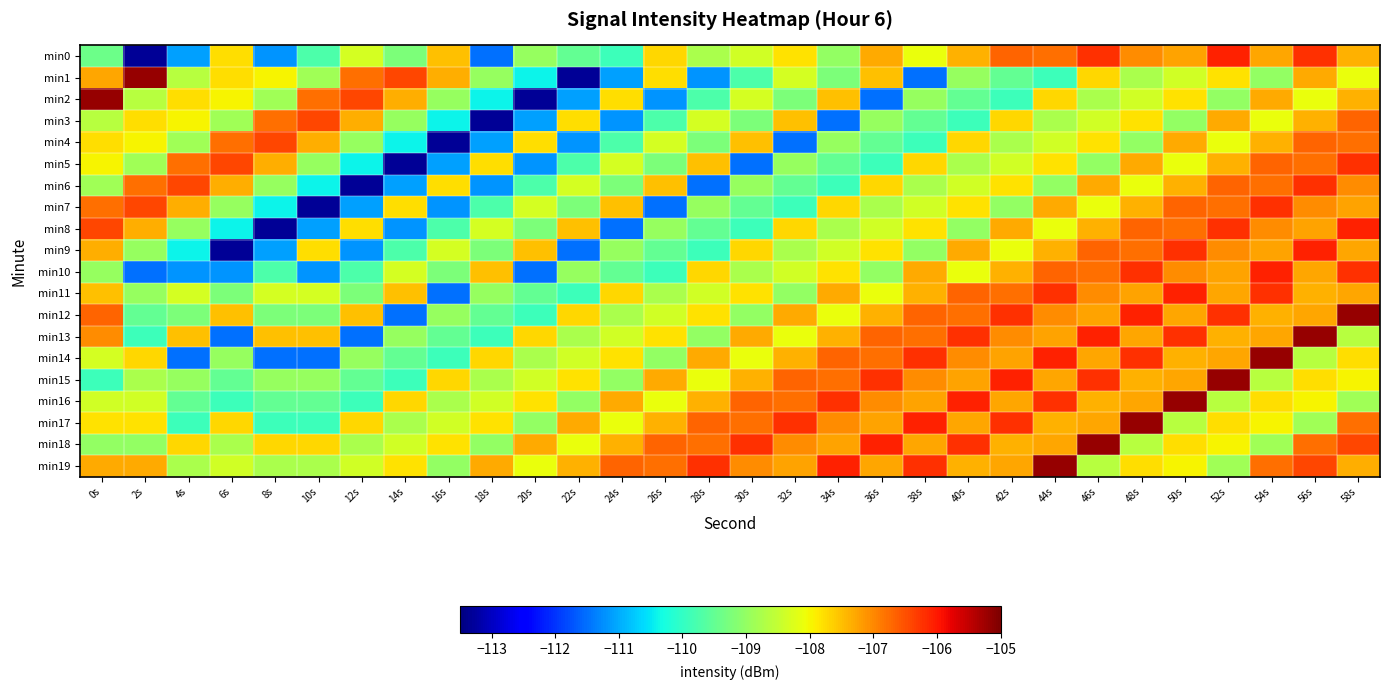

Rank the series at 58s from highest to lowest value.

min12, min8, min5, min10, min18, min3, min4, min17, min6, min7, min11, min9, min19, min0, min2, min14, min15, min1, min13, min16